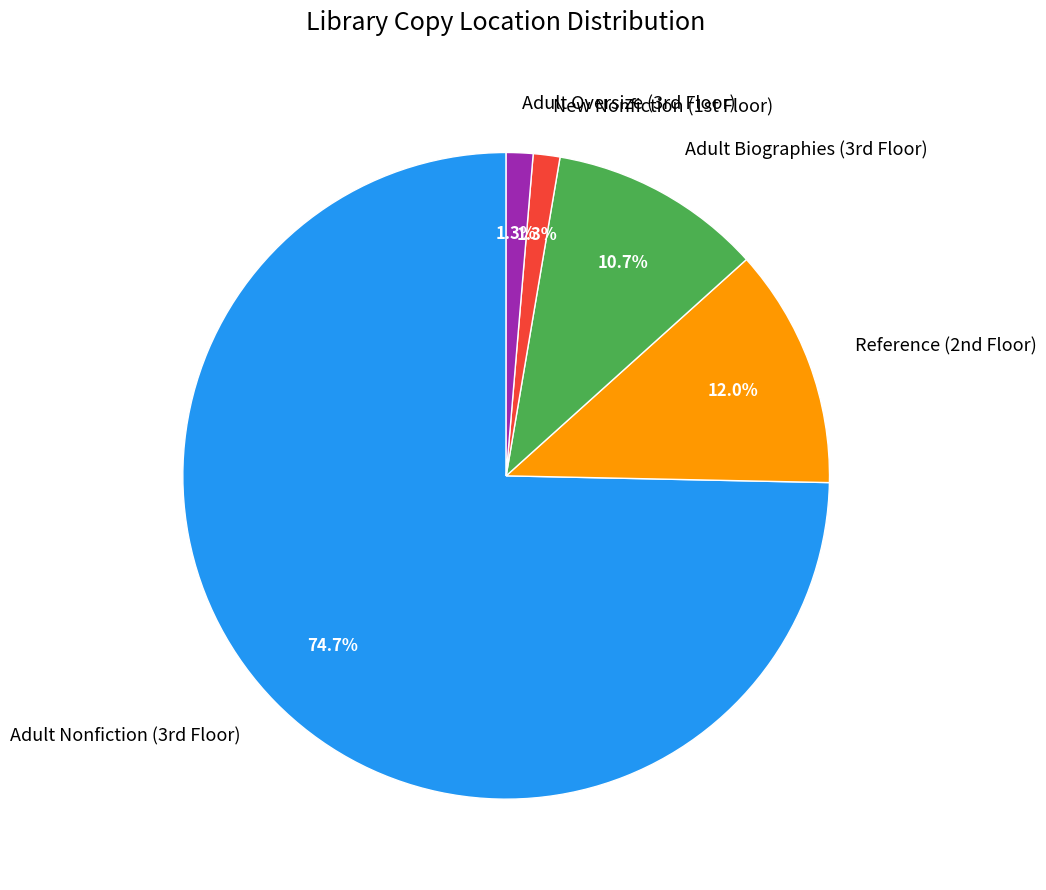

What is the largest slice in the pie chart?

Adult Nonfiction (3rd Floor)